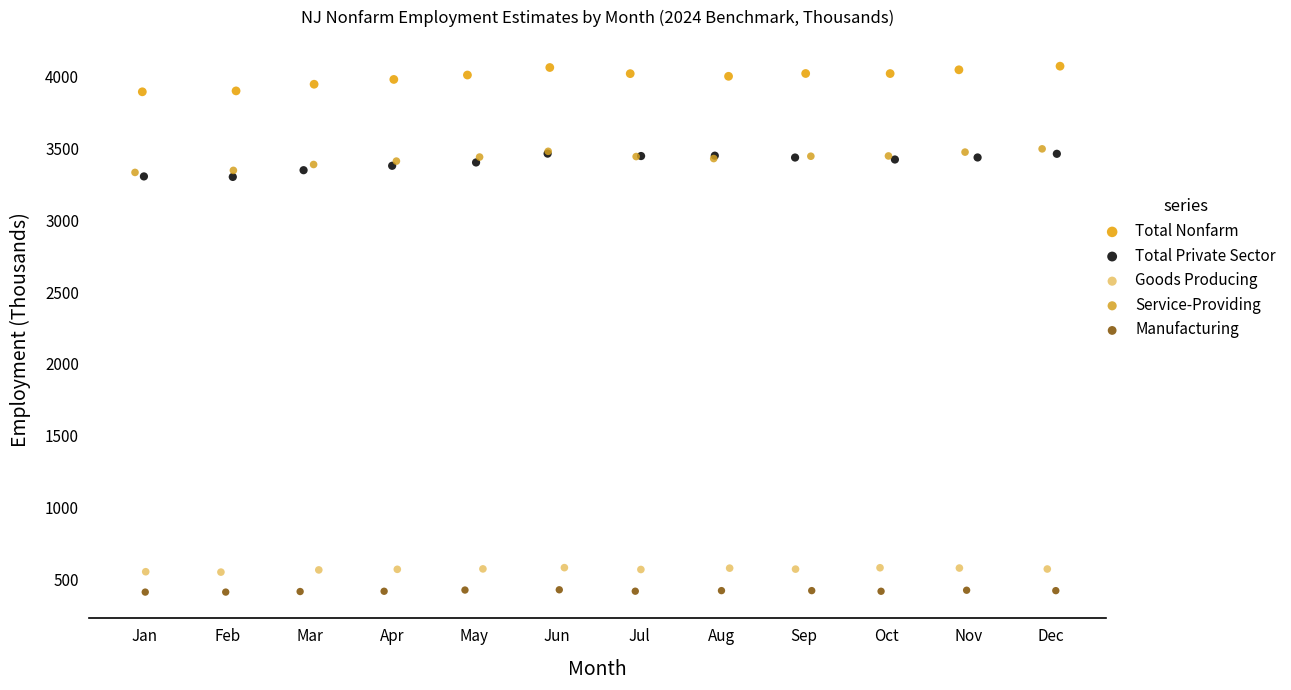

Which series reaches the maximum Y coordinate?

Total Nonfarm